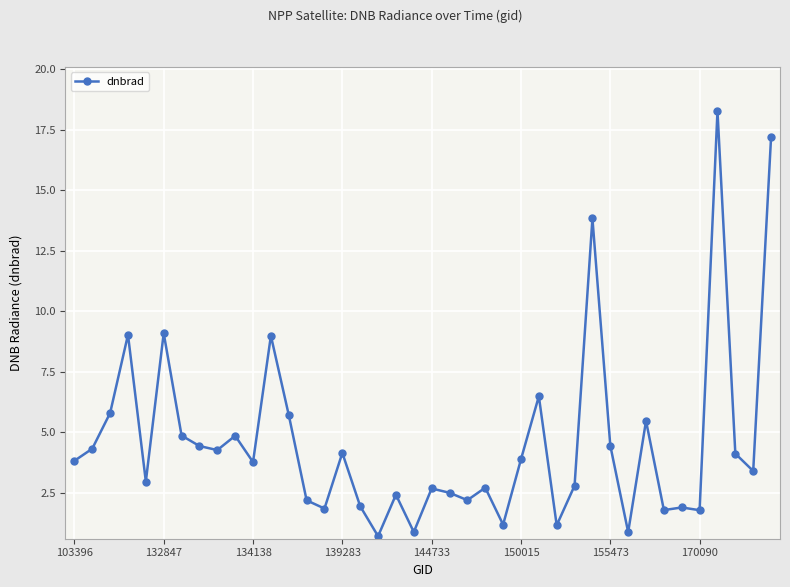

How many lines are shown in the chart?

1